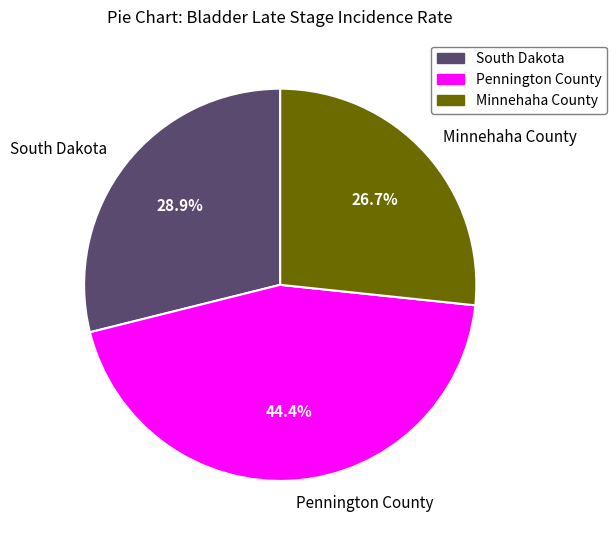

To the nearest percent, what portion does Minnehaha County represent?

27%